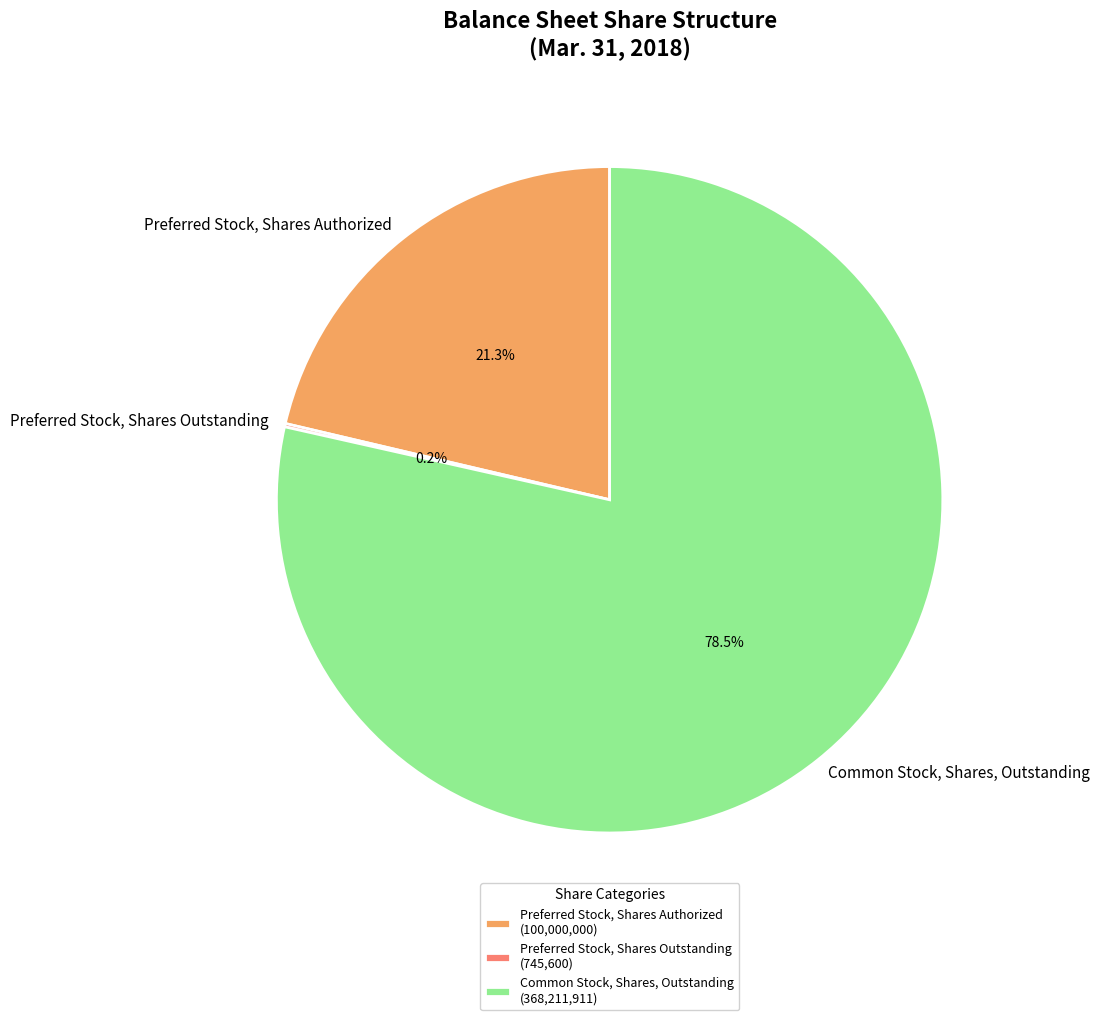

What percentage is the Preferred Stock, Shares Authorized slice, to the nearest percent?

21%